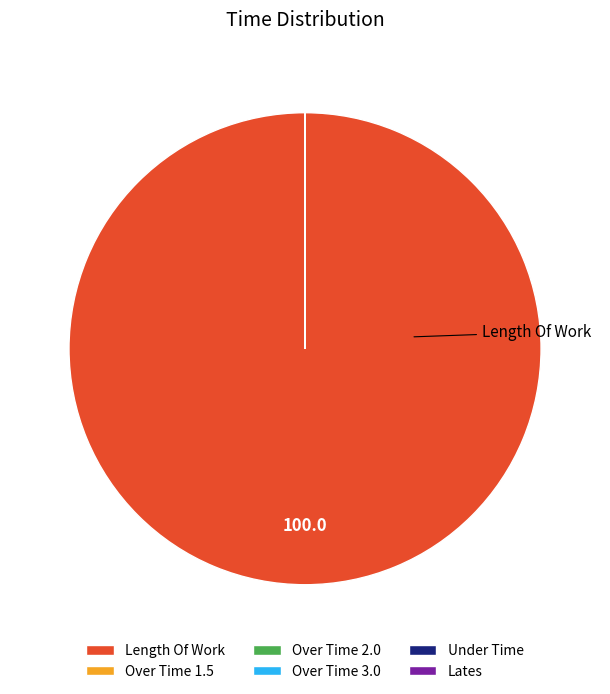

Which category accounts for the majority?

Length Of Work